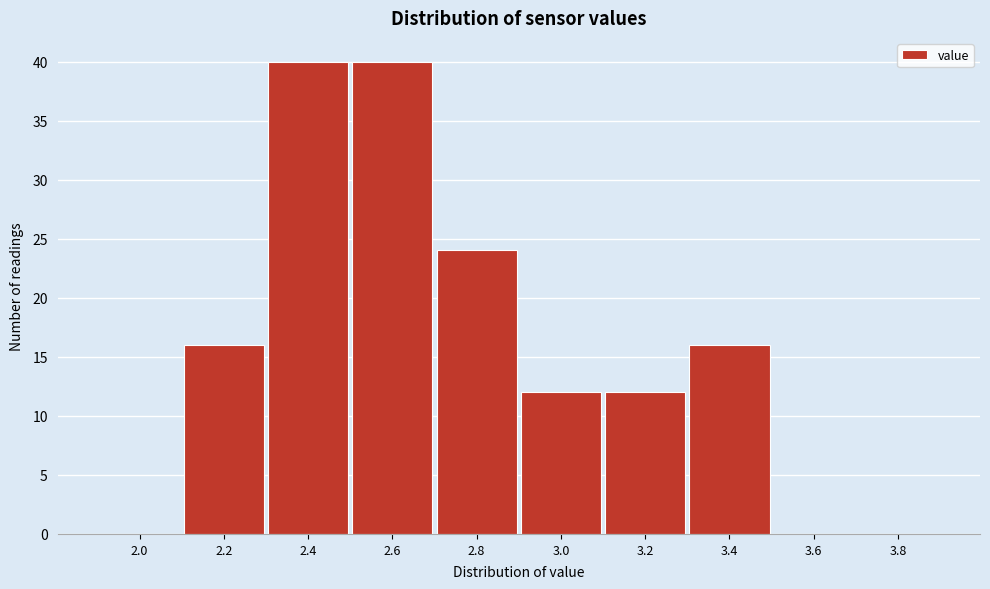

Reading right to left, transcribe all the data shown in this chart.

3.8=0	3.6=0	3.4=16	3.2=12	3.0=12	2.8=24	2.6=40	2.4=40	2.2=16	2.0=0